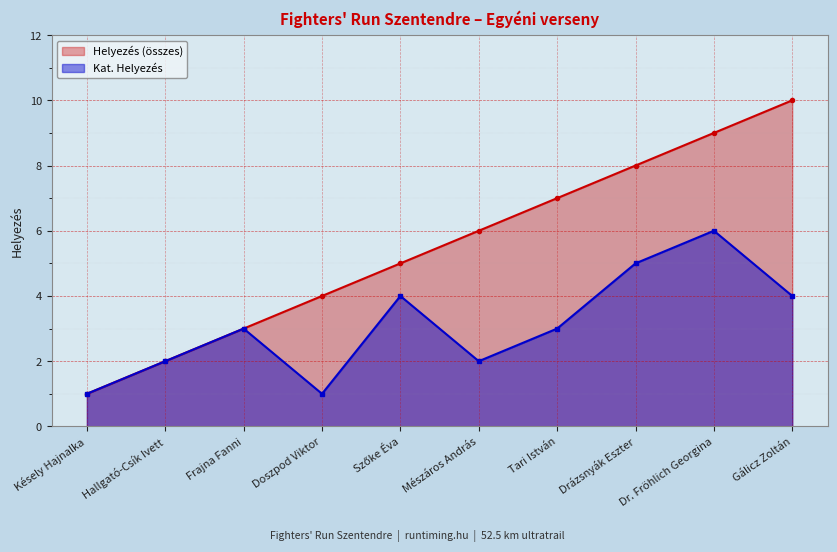

How many lines are shown in the chart?

2